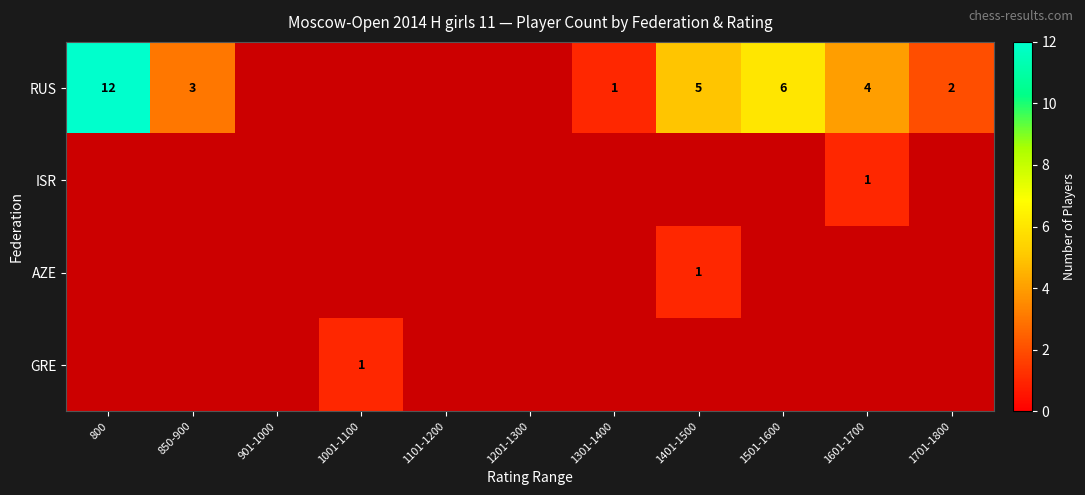

True or false: RUS has a value of 2 at 1301-1400.

False